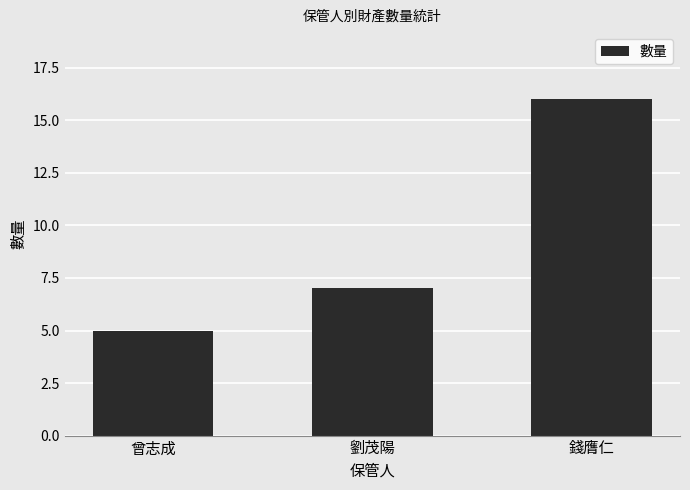

Rank the categories by value from lowest to highest.

曾志成, 劉茂陽, 錢膺仁